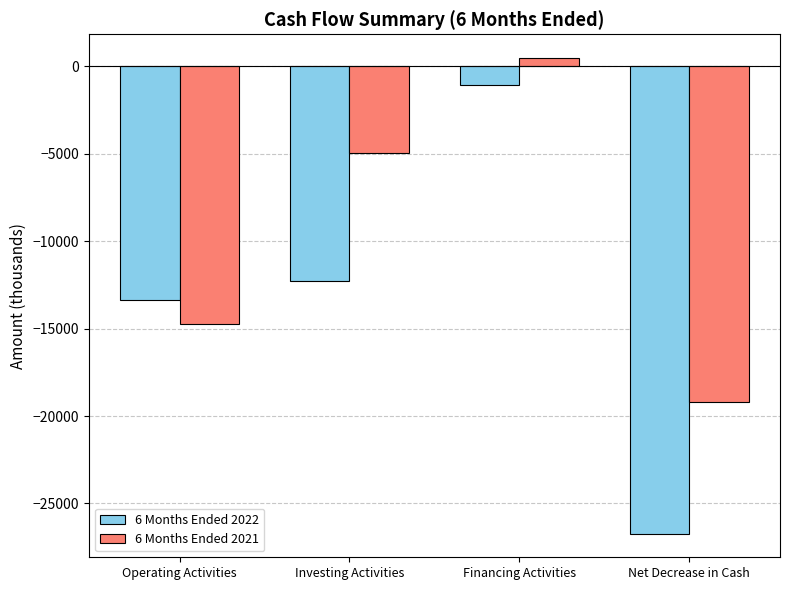

The value of 6 Months Ended 2021 at Financing Activities is 473. True or false?

True